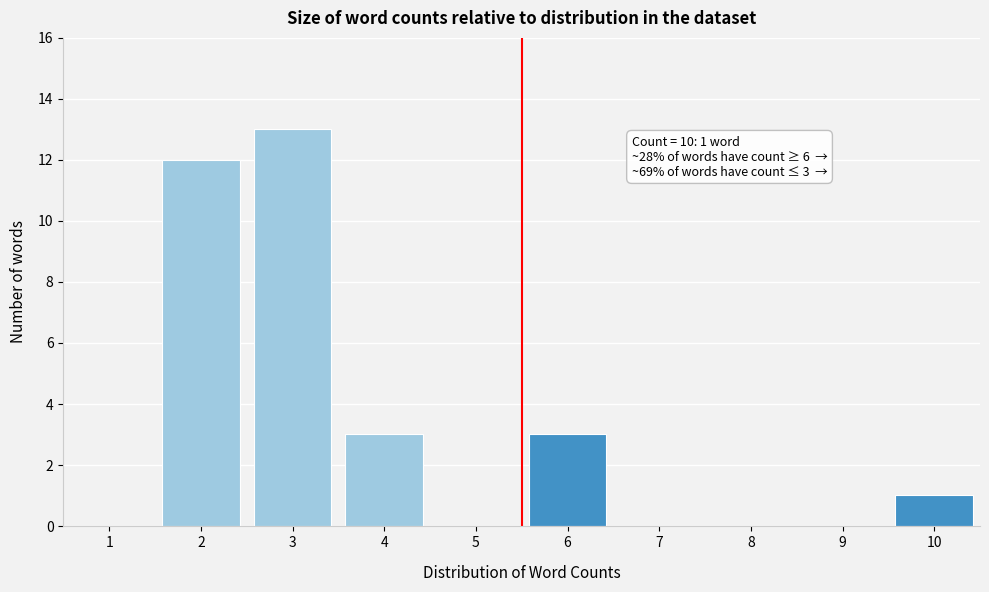

Reading left to right, what are all the values shown in this chart?

1=0	2=12	3=13	4=3	5=0	6=3	7=0	8=0	9=0	10=1